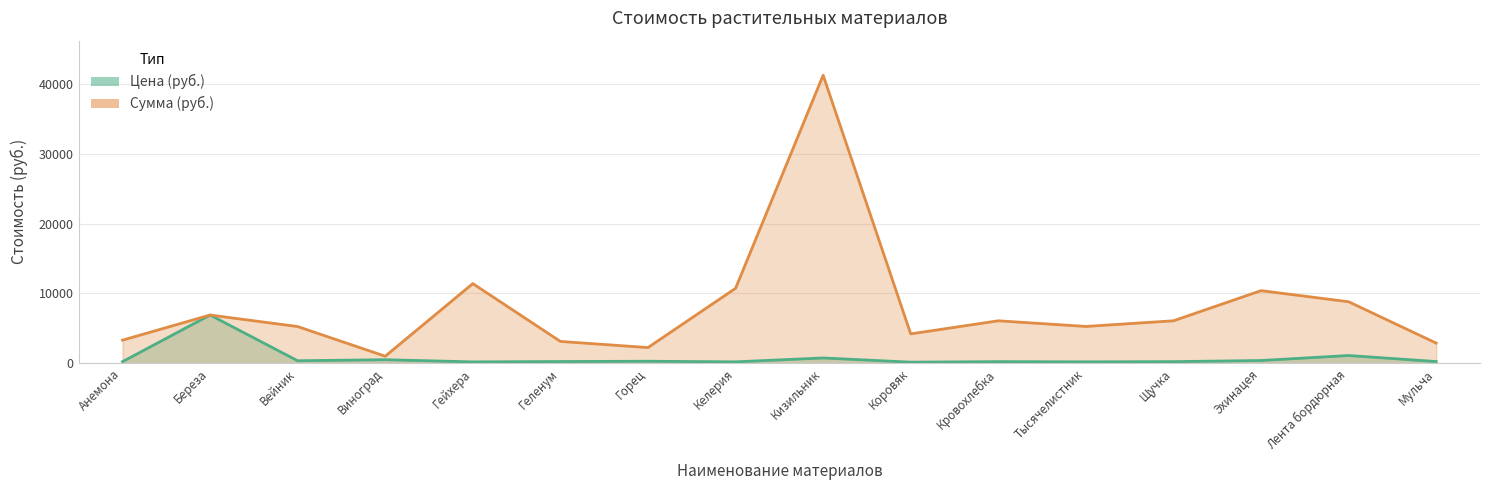

List the labels in order of Цена (руб.) value, smallest first.

Коровяк, Гейхера, Келерия, Тысячелистник, Анемона, Кровохлебка, Щучка, Геленум, Мульча, Горец, Вейник, Эхинацея, Виноград, Кизильник, Лента бордюрная, Береза